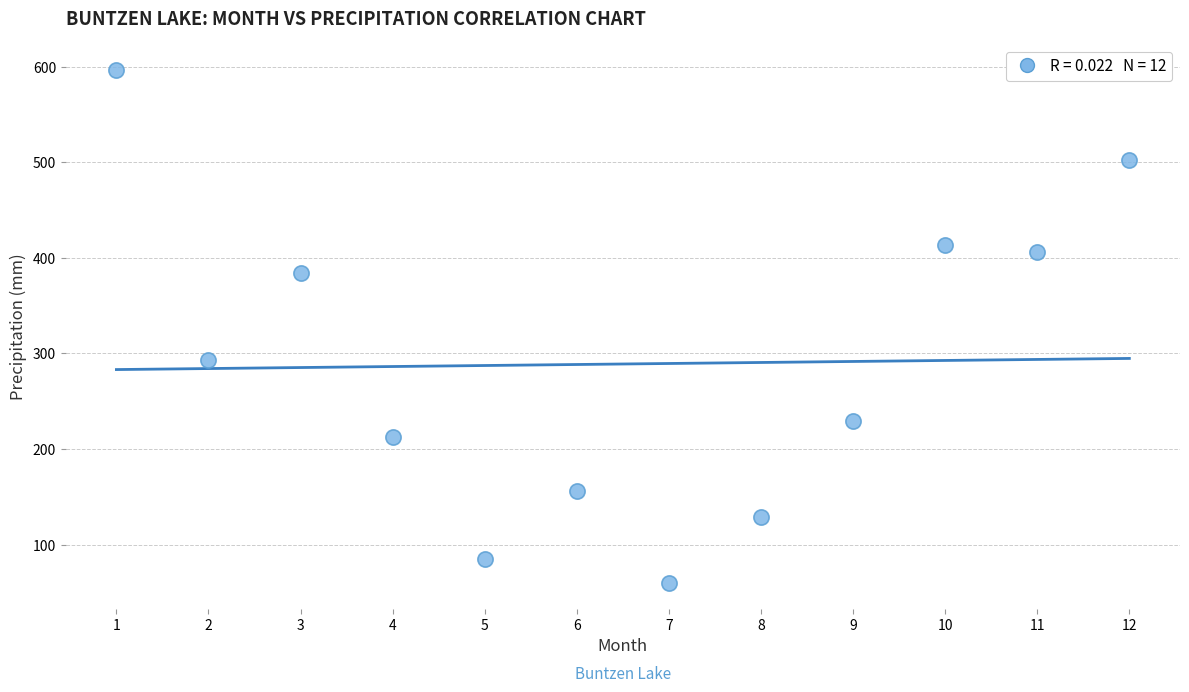

What is the average X value?

6.5